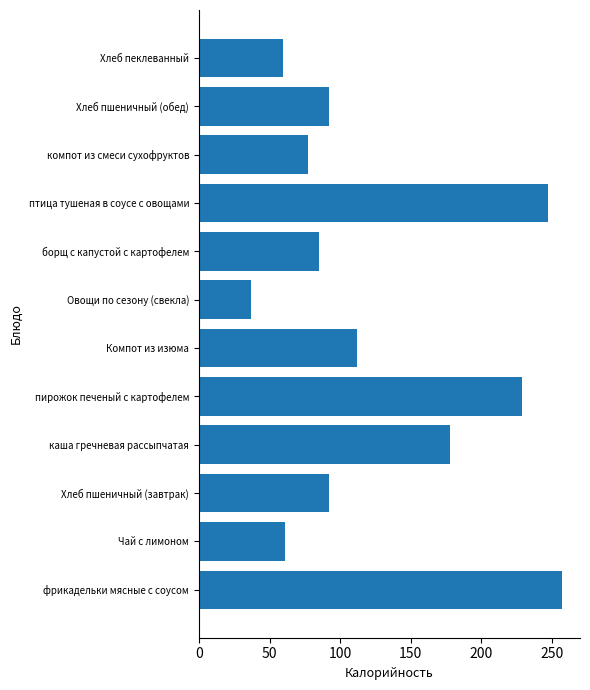

How many values are below 91?

5